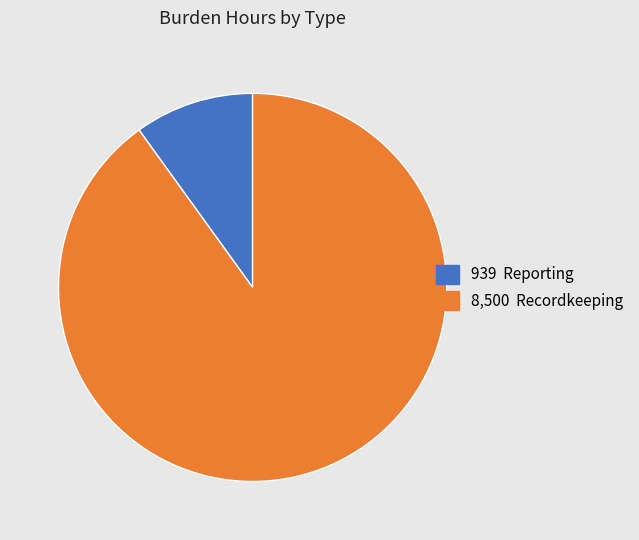

Is there any slice that represents more than half of the pie?

Yes